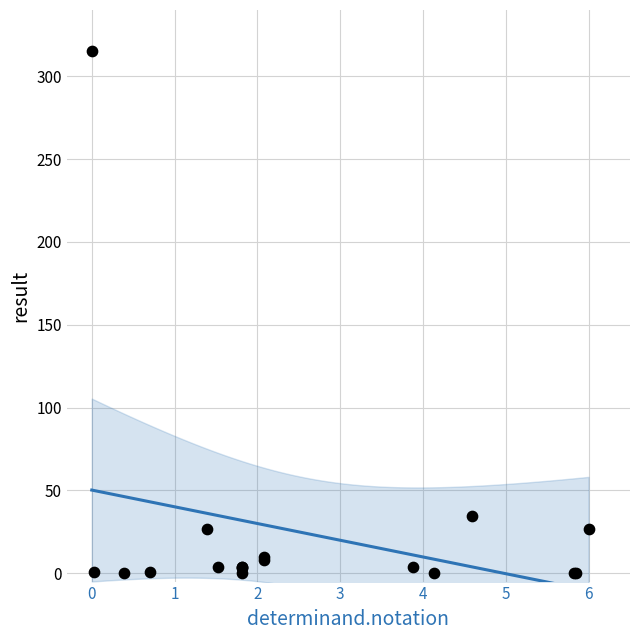

What Y value in the scatter plot is closest to 157?

34.8